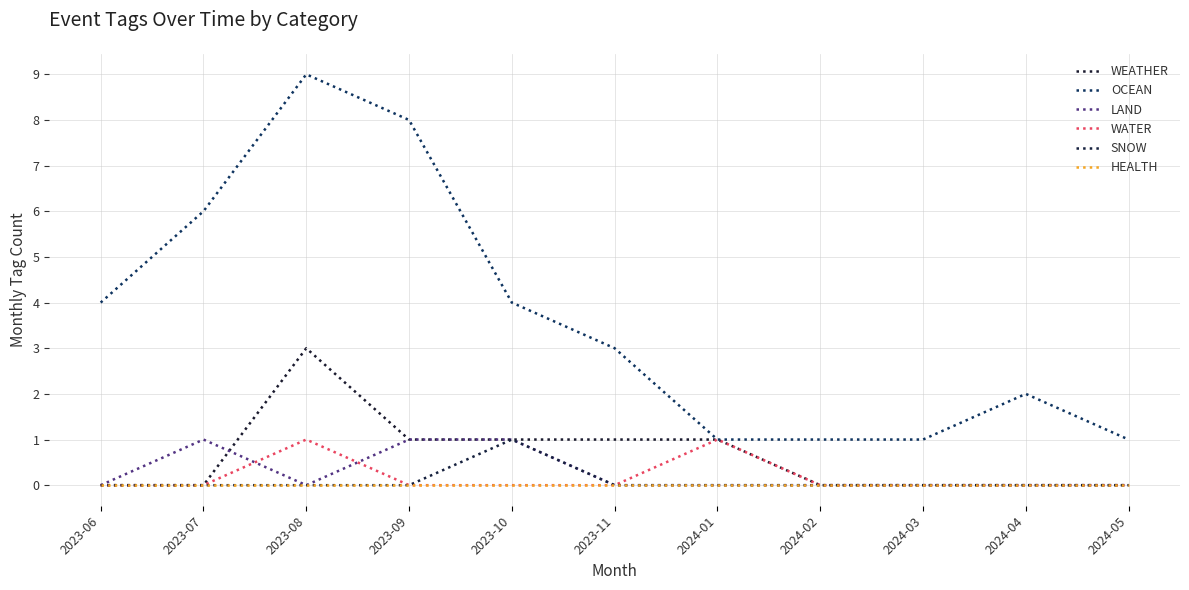

How many lines are shown in the chart?

6